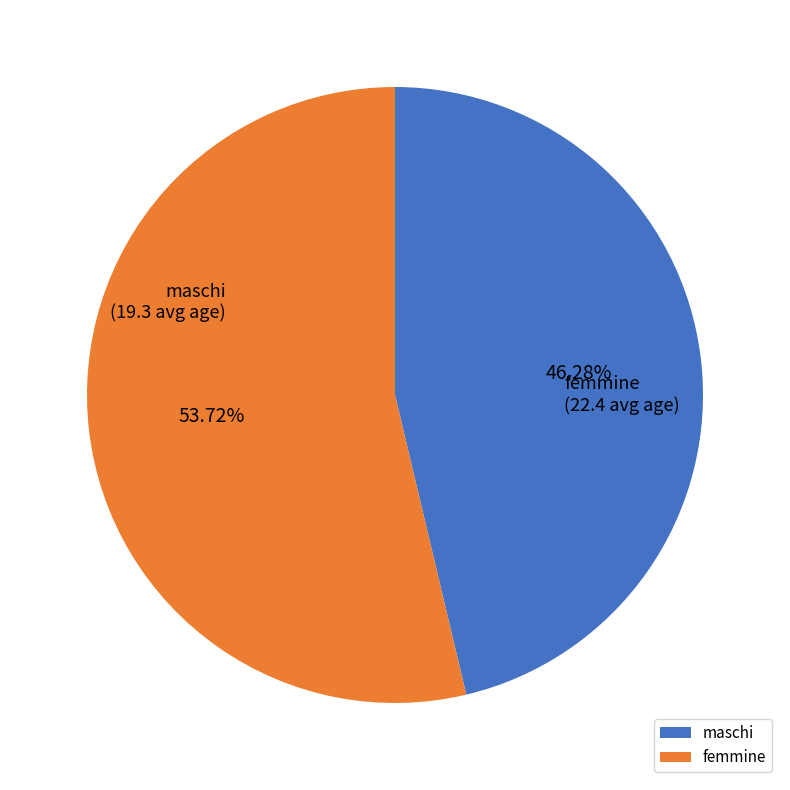

Does maschi represent more than half of the total?

No